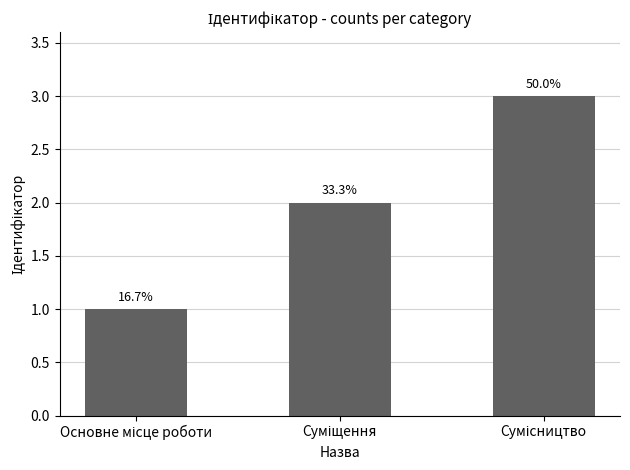

What position from the left is Сумісництво?

3